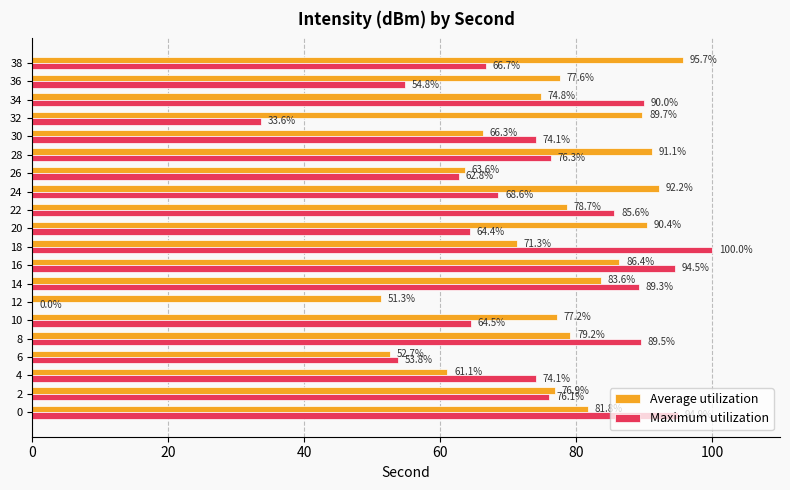

Which category has the highest value in the Maximum utilization series?

18